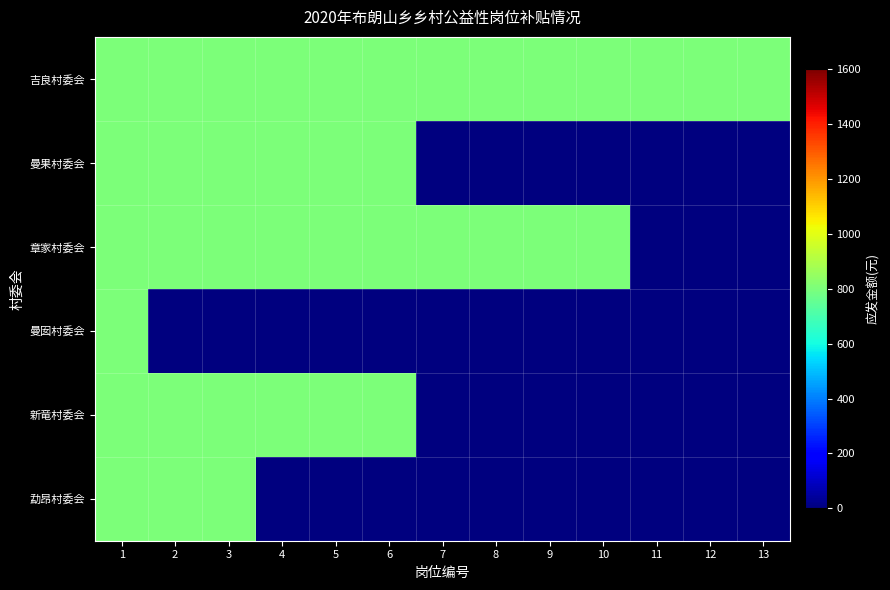

Which category has the highest value across all series?

1